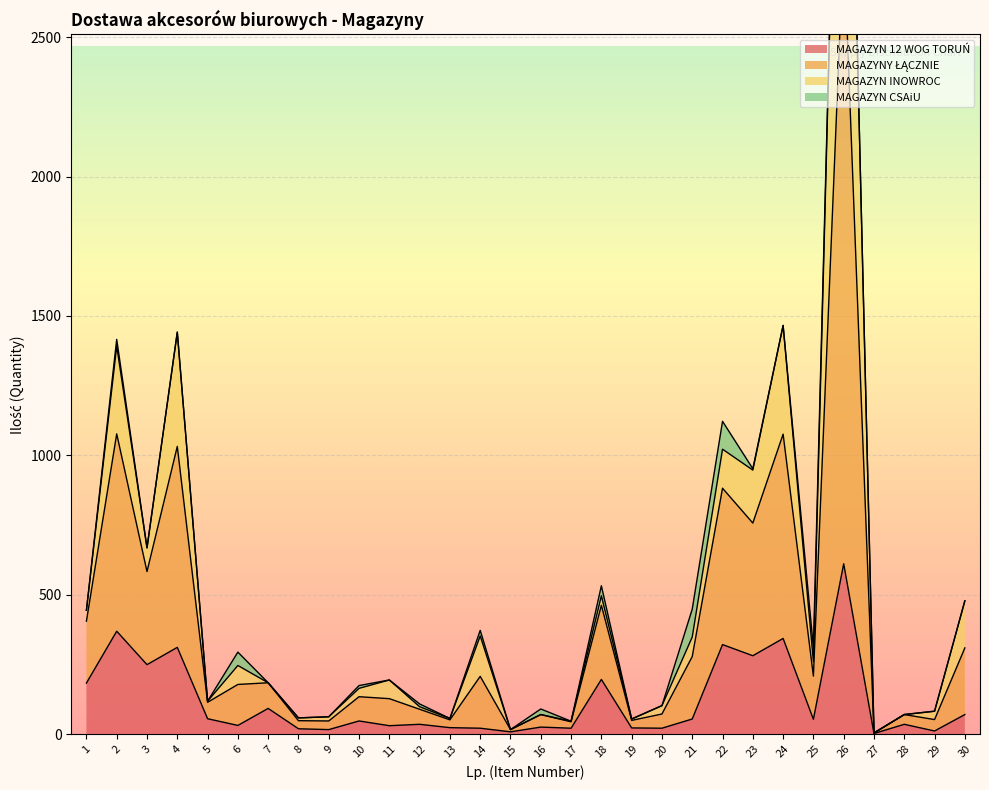

At which label does MAGAZYNY ŁĄCZNIE reach its peak?

26